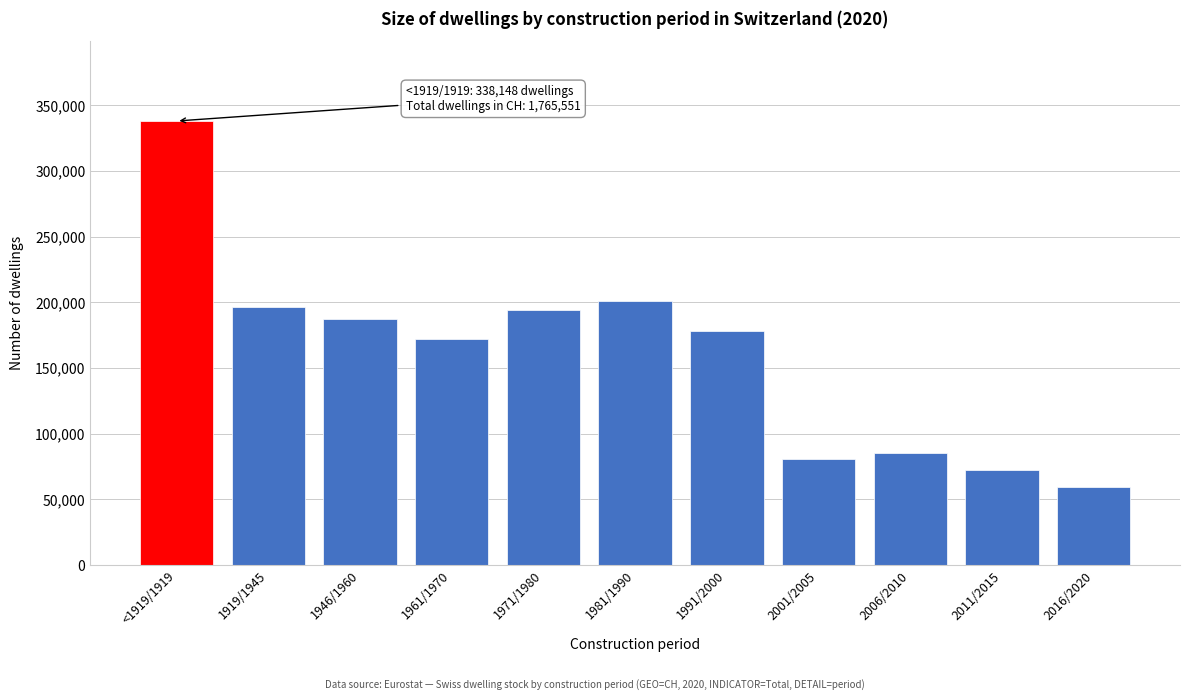

Reading left to right, what are all the values shown in this chart?

<1919/1919=338148	1919/1945=196850	1946/1960=187457	1961/1970=172108	1971/1980=194350	1981/1990=201003	1991/2000=178066	2001/2005=81025	2006/2010=85174	2011/2015=72035	2016/2020=59335